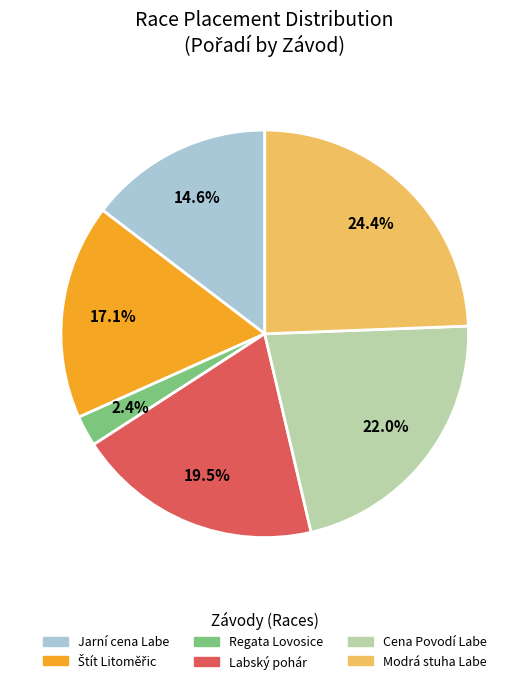

What is the ratio of the value at Cena Povodí Labe to the value at Labský pohár?

1.1